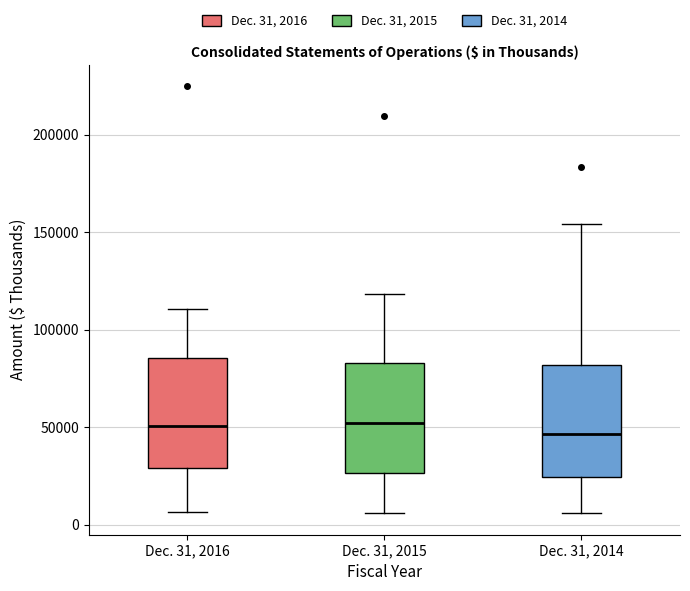

Reading left to right, read every box against the y-axis: the position of its median line, the range the box covers, and the ends of its whiskers. The values are not printed on the chart, so give them approximately, as read against the axis.

Dec. 31, 2016: median 50000, box 30000 to 85000, whiskers 5000 to 110000
Dec. 31, 2015: median 50000, box 25000 to 85000, whiskers 5000 to 120000
Dec. 31, 2014: median 45000, box 25000 to 80000, whiskers 5000 to 155000